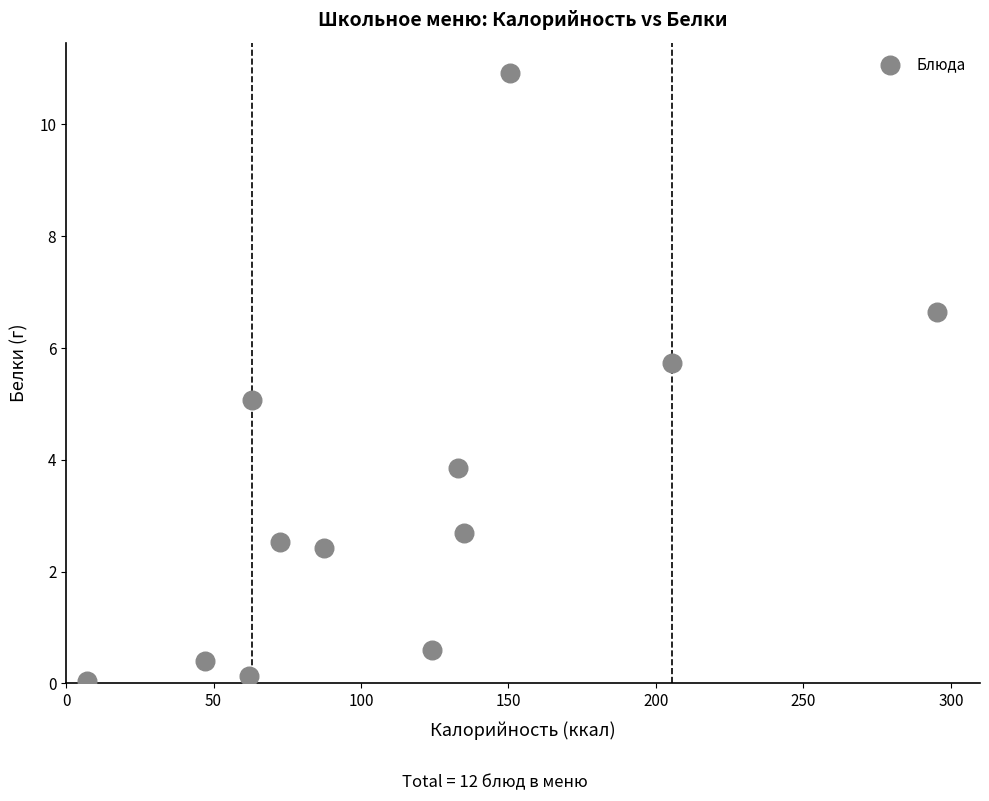

What is the average X value?

115.2